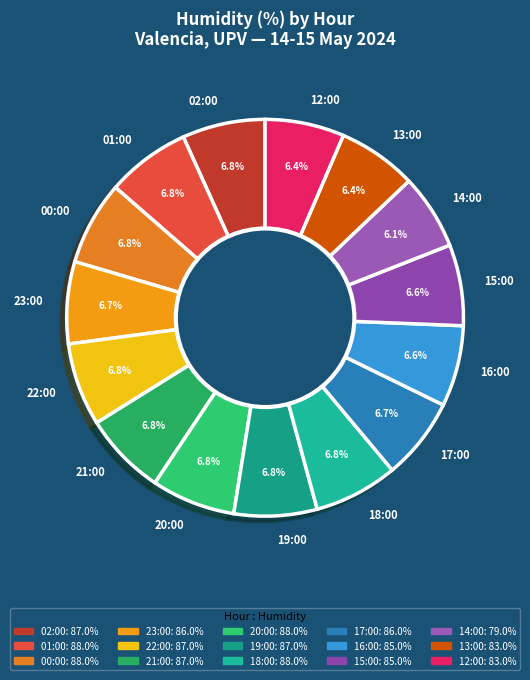

To the nearest percent, what is the difference between the largest and smallest slice percentages?

1%